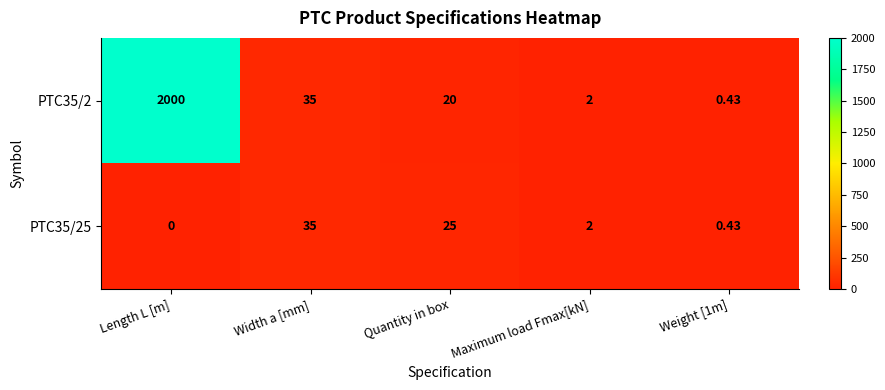

Where does the PTC35/2 series first go above 20?

Length L [m]